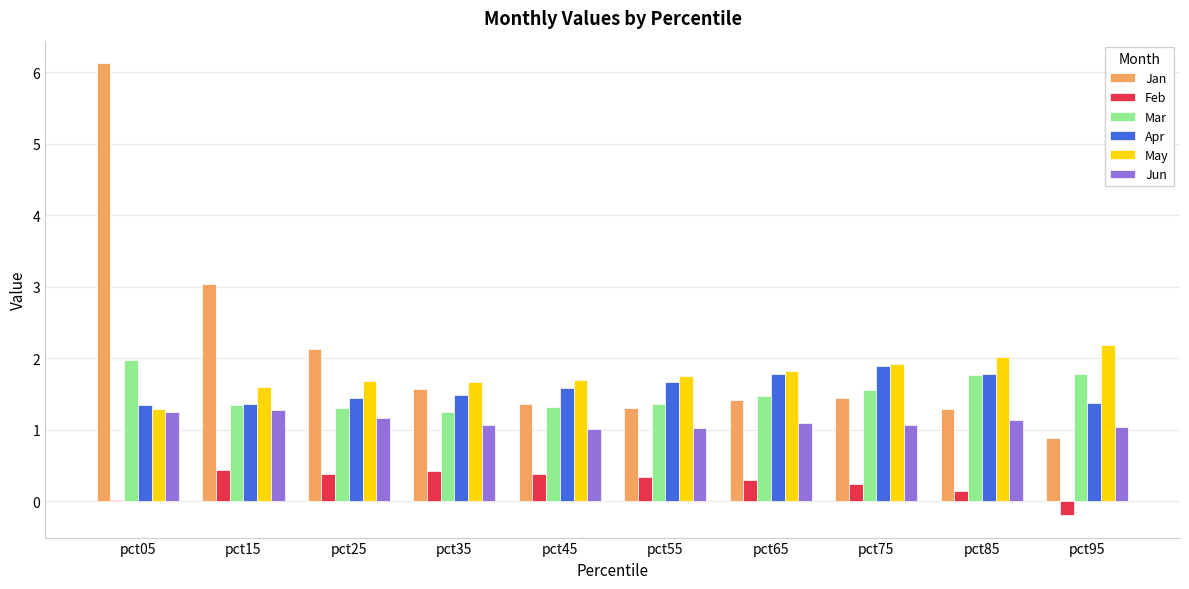

True or false: Jun has a value of 0.7 at pct15.

False